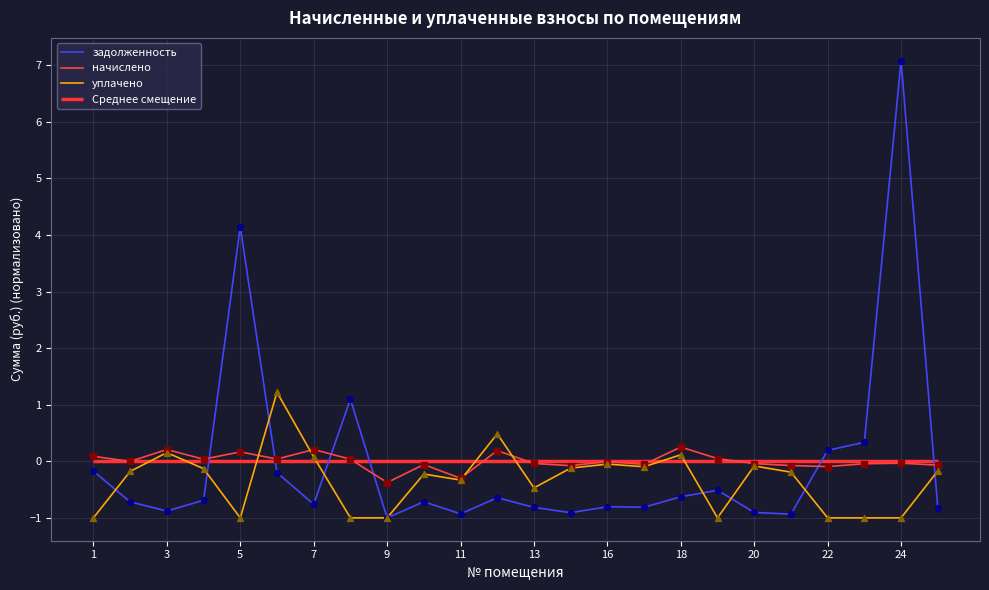

After their last crossing, which series has the higher values: задолженность or начислено?

начислено